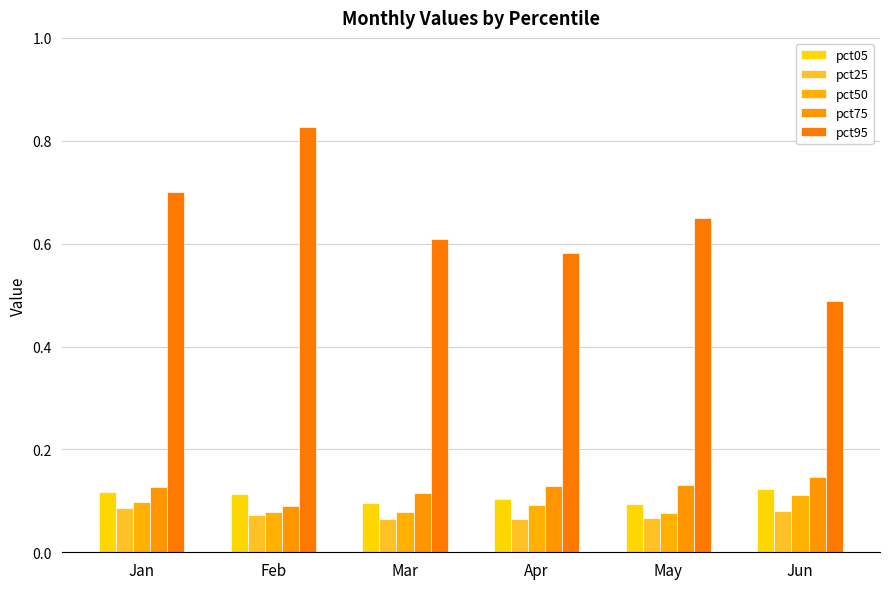

What are all the series names shown in the legend?

pct05, pct25, pct50, pct75, pct95